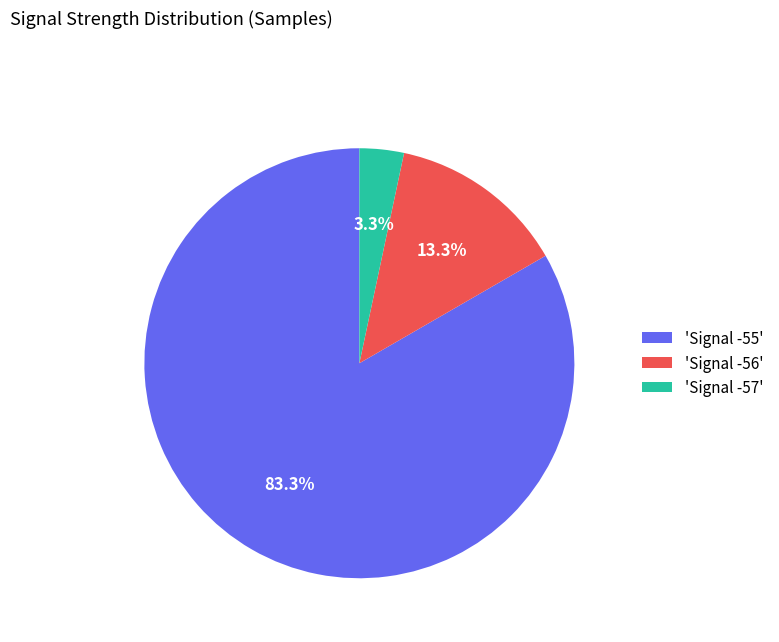

What is the majority slice?

'Signal -55'